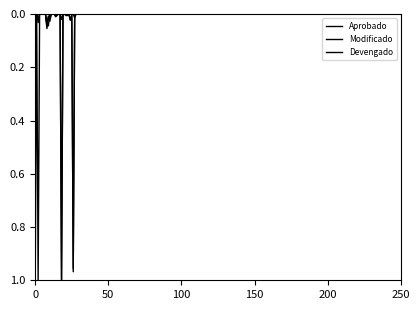

Does the chart display data point markers on the line(s)?

No